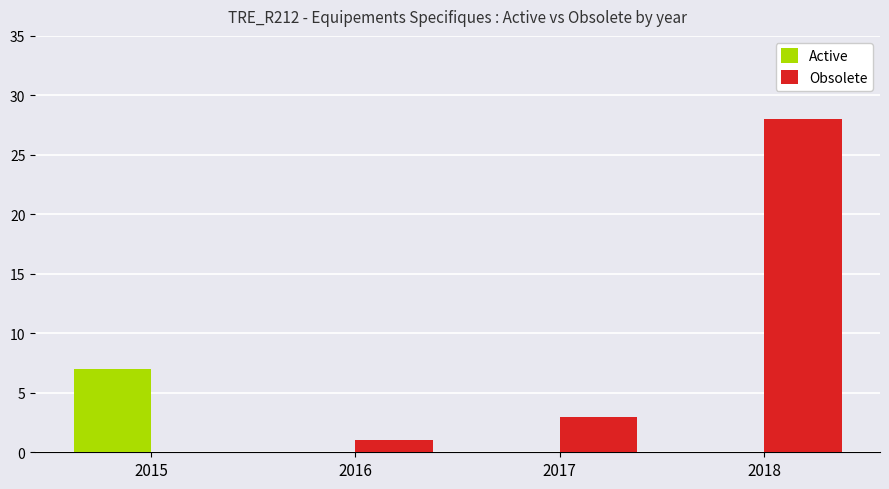

Between 2015 and 2016, which series saw the biggest shift?

Active